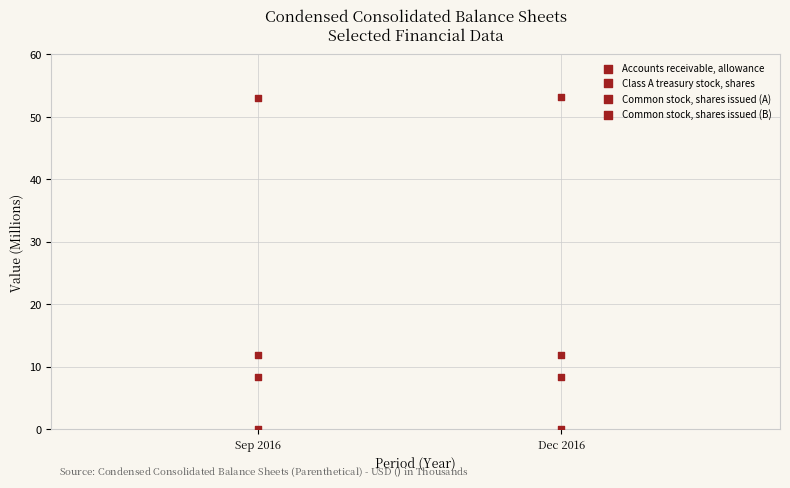

How many points are shown in the scatter plot?

8